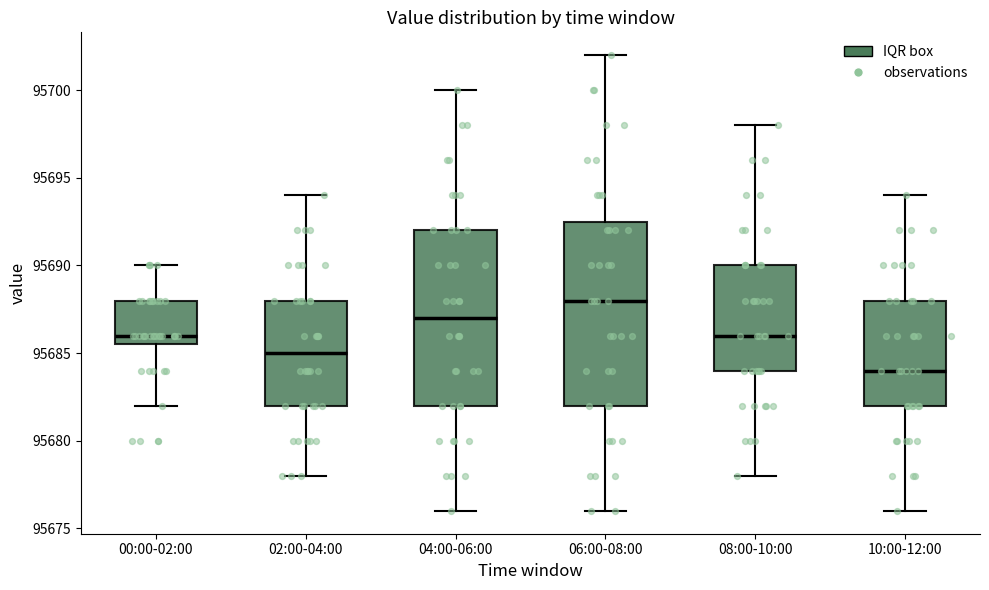

Reading left to right, read every box against the y-axis: the position of its median line, the range the box covers, and the ends of its whiskers. The values are not printed on the chart, so give them approximately, as read against the axis.

00:00-02:00: median 95686.0, box 95685.5 to 95688.0, whiskers 95682.0 to 95690.0
02:00-04:00: median 95685.0, box 95682.0 to 95688.0, whiskers 95678.0 to 95694.0
04:00-06:00: median 95687.0, box 95682.0 to 95692.0, whiskers 95676.0 to 95700.0
06:00-08:00: median 95688.0, box 95682.0 to 95692.5, whiskers 95676.0 to 95702.0
08:00-10:00: median 95686.0, box 95684.0 to 95690.0, whiskers 95678.0 to 95698.0
10:00-12:00: median 95684.0, box 95682.0 to 95688.0, whiskers 95676.0 to 95694.0